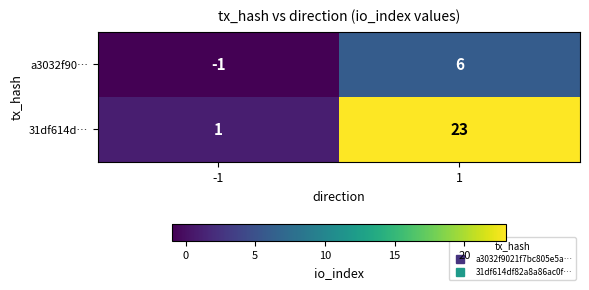

Which series has the widest spread of values?

31df614d…